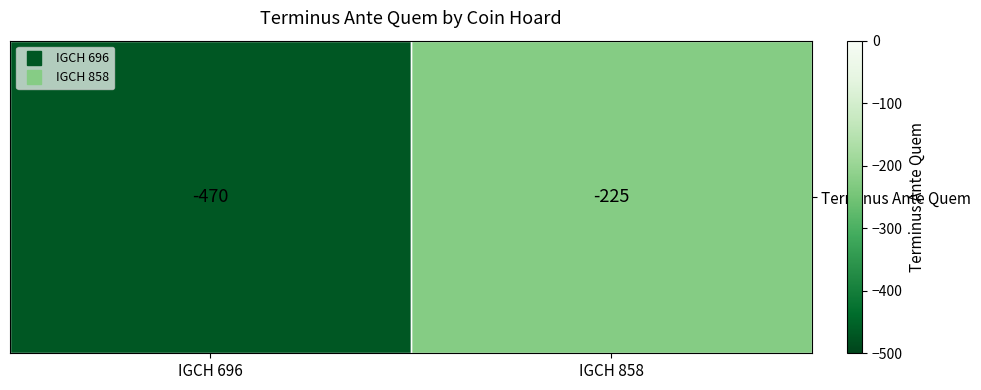

Is it true that the value at IGCH 858 is -142?

False